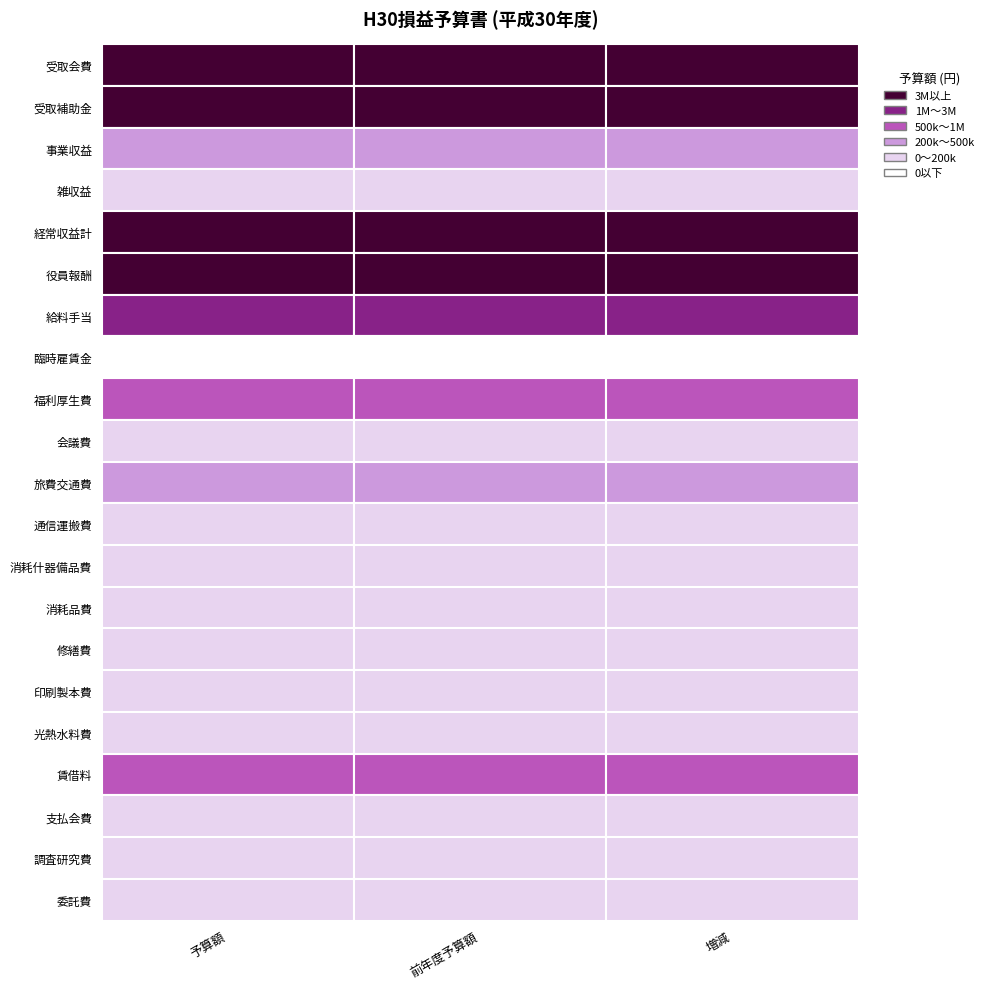

Is the value of 給料手当 at 0 greater than the value of 臨時雇賃金 at 1?

Yes